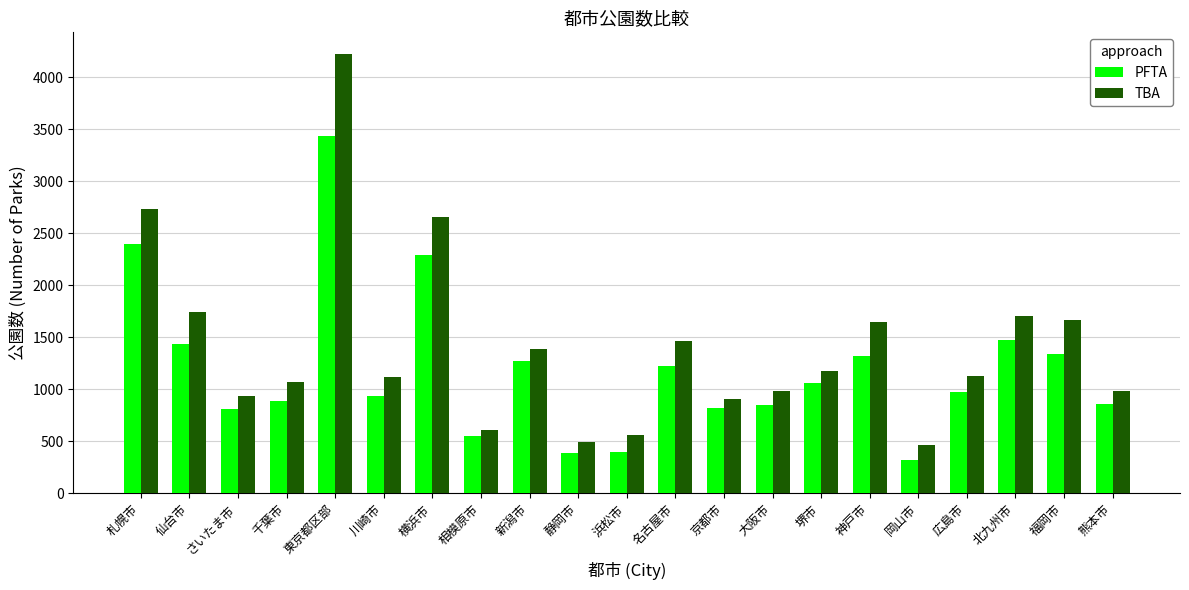

What is the sum of all TBA values?

29653